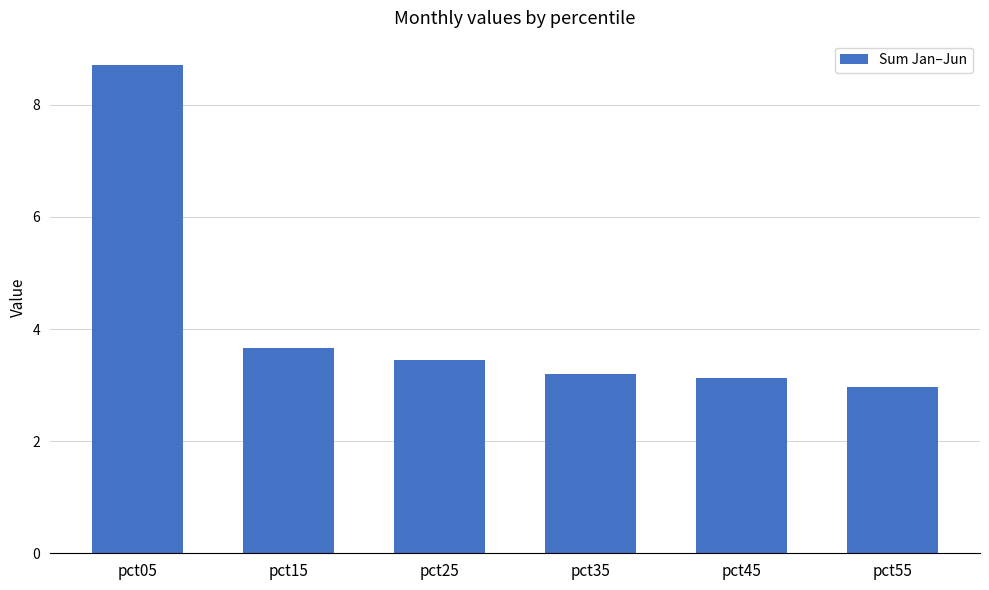

Which has a higher value, pct25 or pct15?

pct15